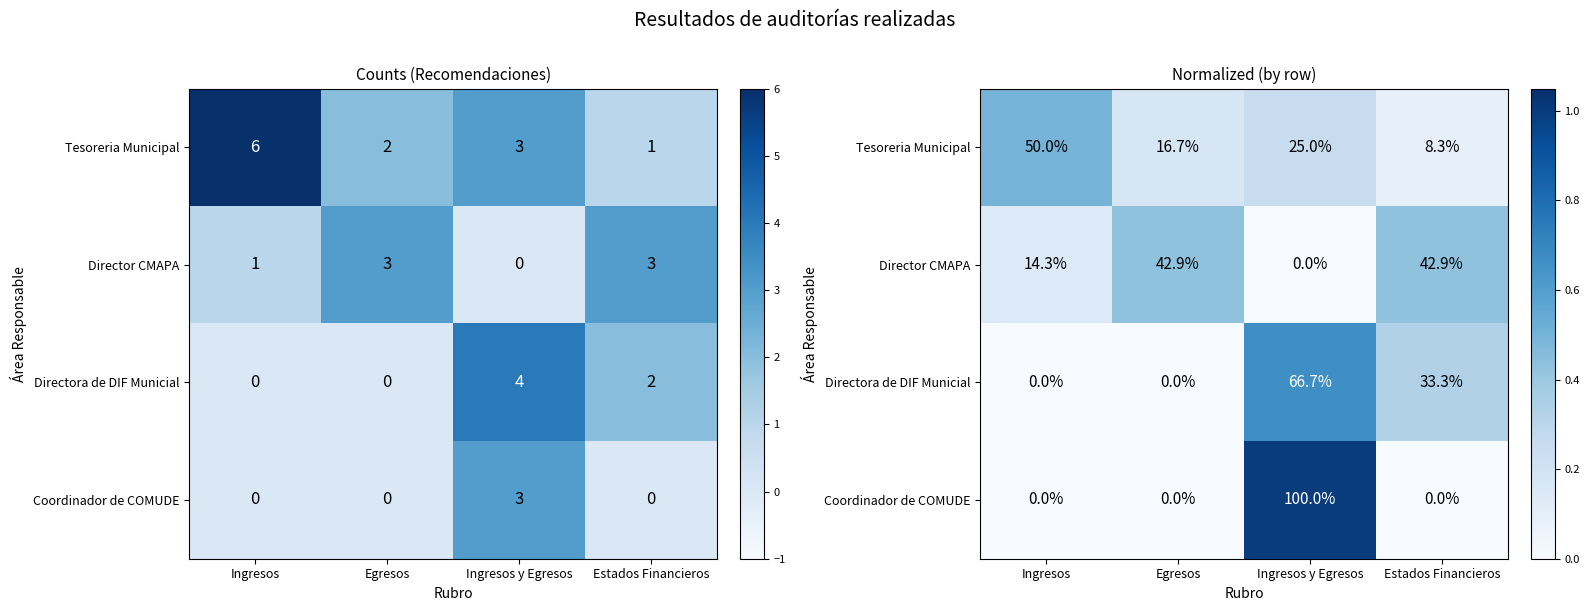

True or false: Tesoreria Municipal has a value of 0.2 at Egresos.

True